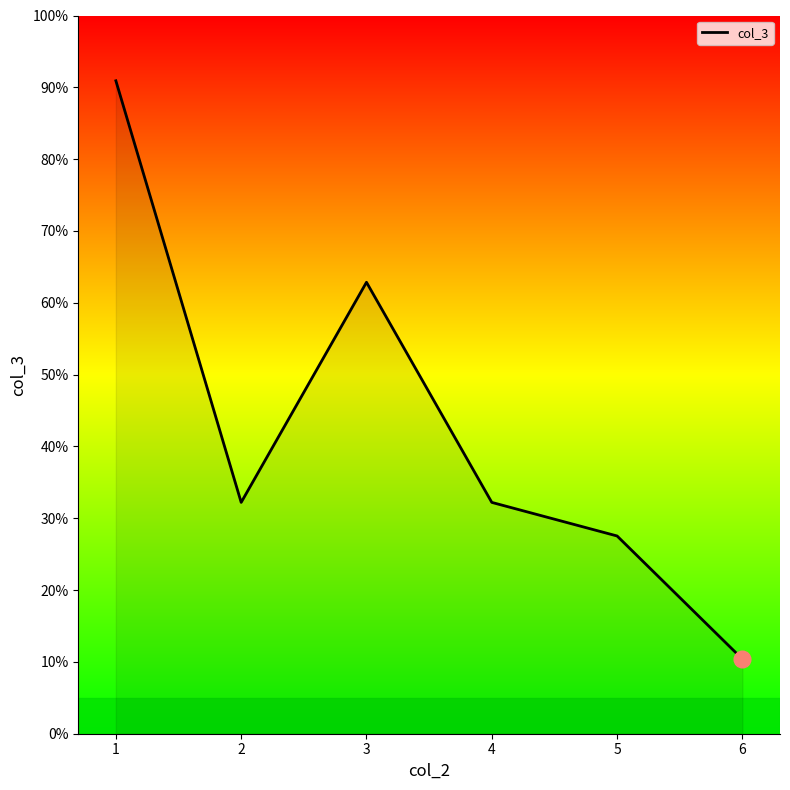

What is the ratio of the value at 1 to the value at 6?

8.8